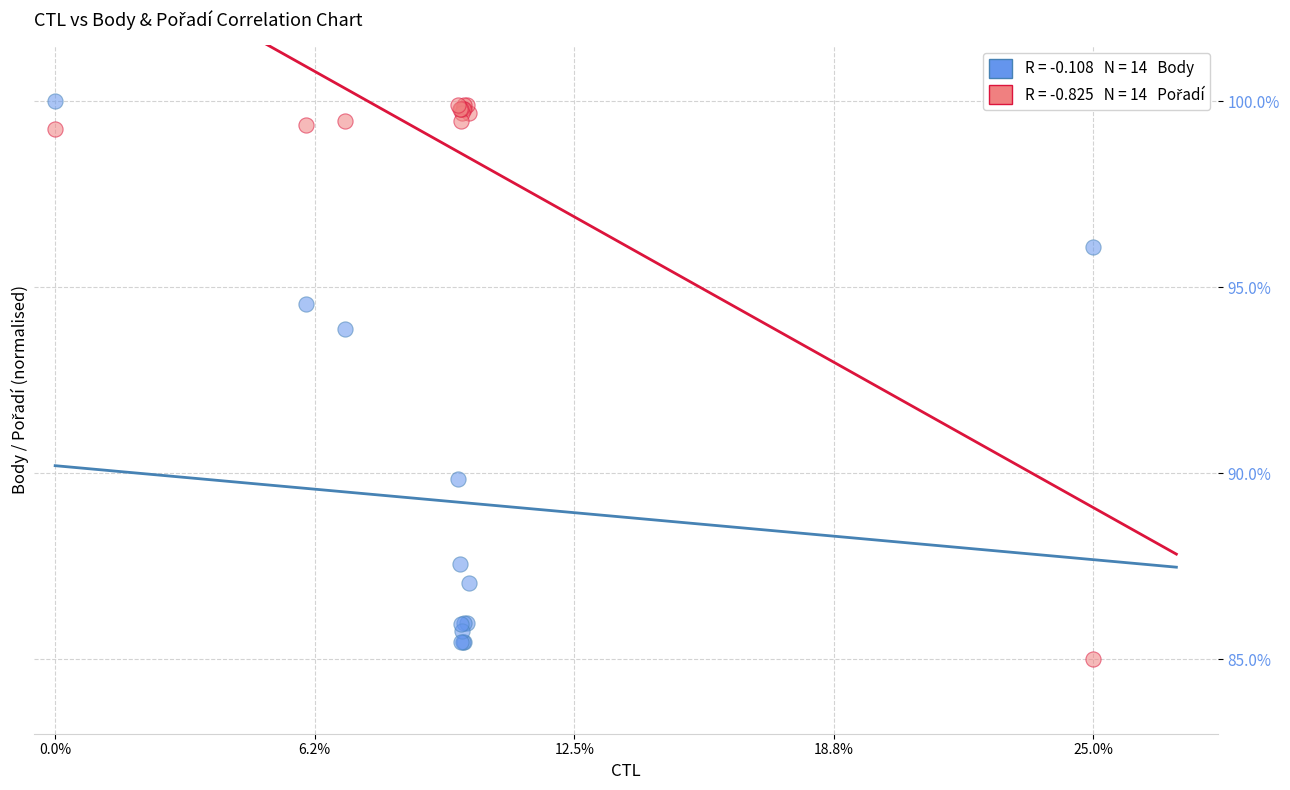

Across all series, what Y value is closest to 92?

93.9